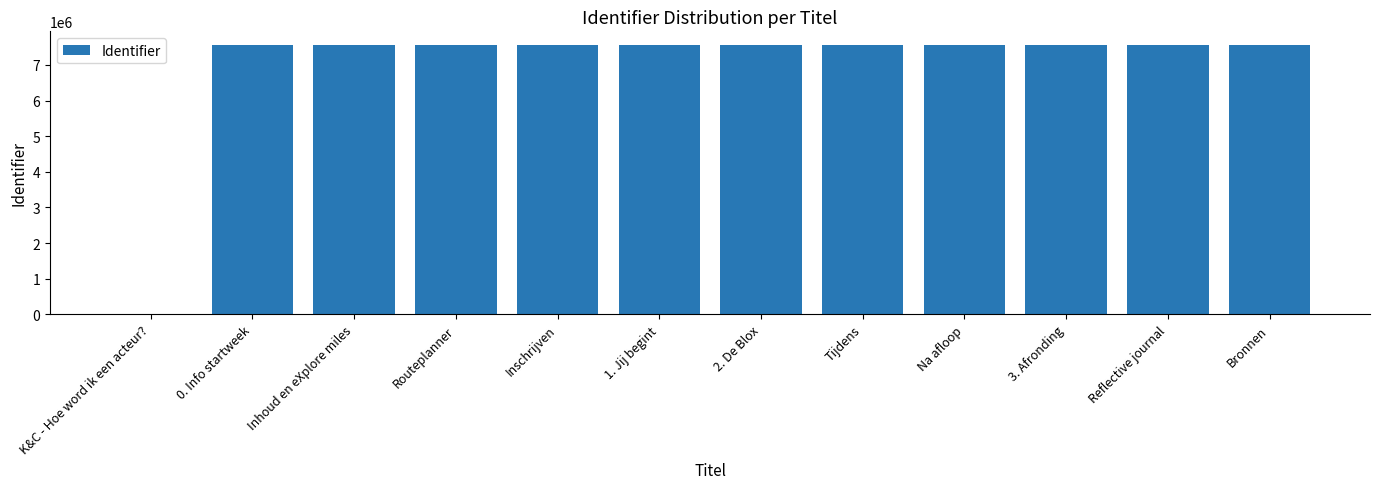

What is the sum of all values?

83219737